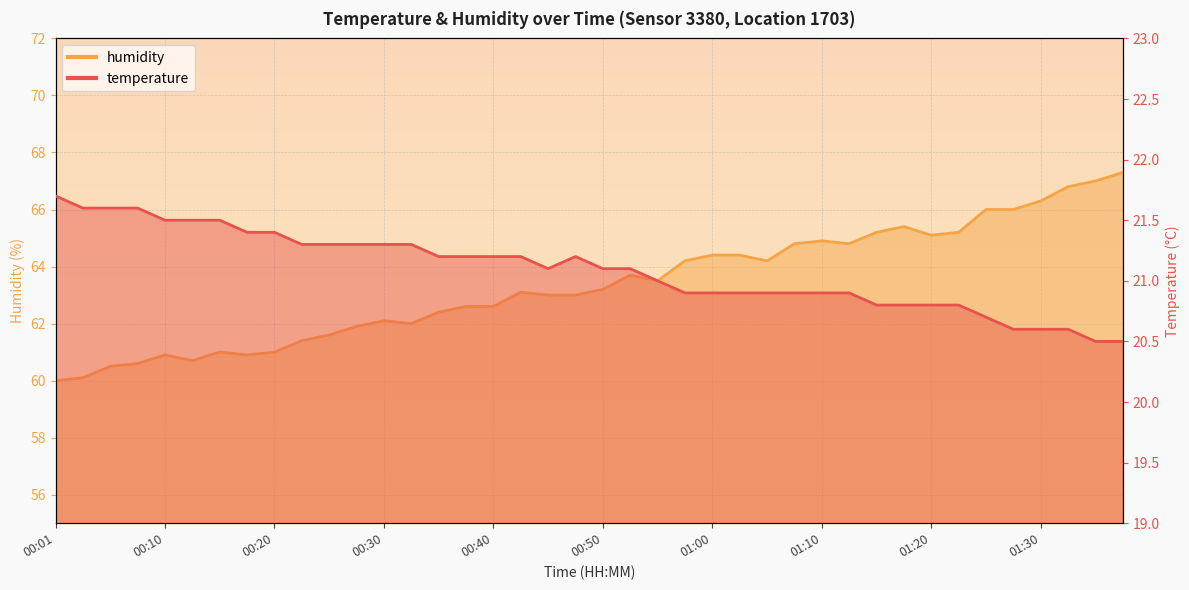

How many lines are shown in the chart?

2